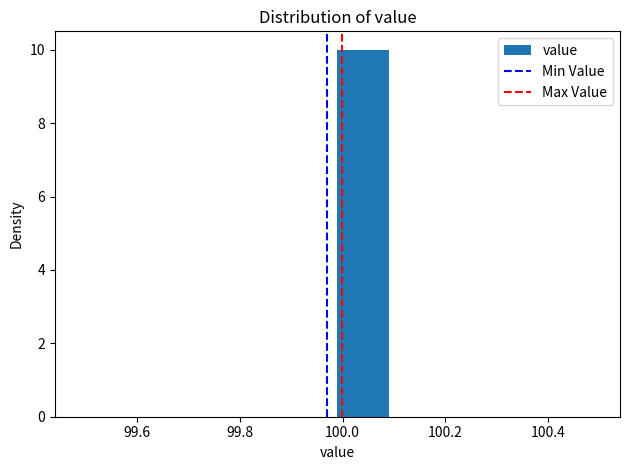

Reading left to right, list every bar in this chart as the range it spans on the x-axis followed by its height. Neither the bar edges nor the heights are printed on the chart, so give them approximately, as read against the axes.

99.49 to 99.59: 0
99.59 to 99.69: 0
99.69 to 99.79: 0
99.79 to 99.89: 0
99.89 to 99.99: 0
99.99 to 100.09: 10
100.09 to 100.19: 0
100.19 to 100.29: 0
100.29 to 100.39: 0
100.39 to 100.49: 0